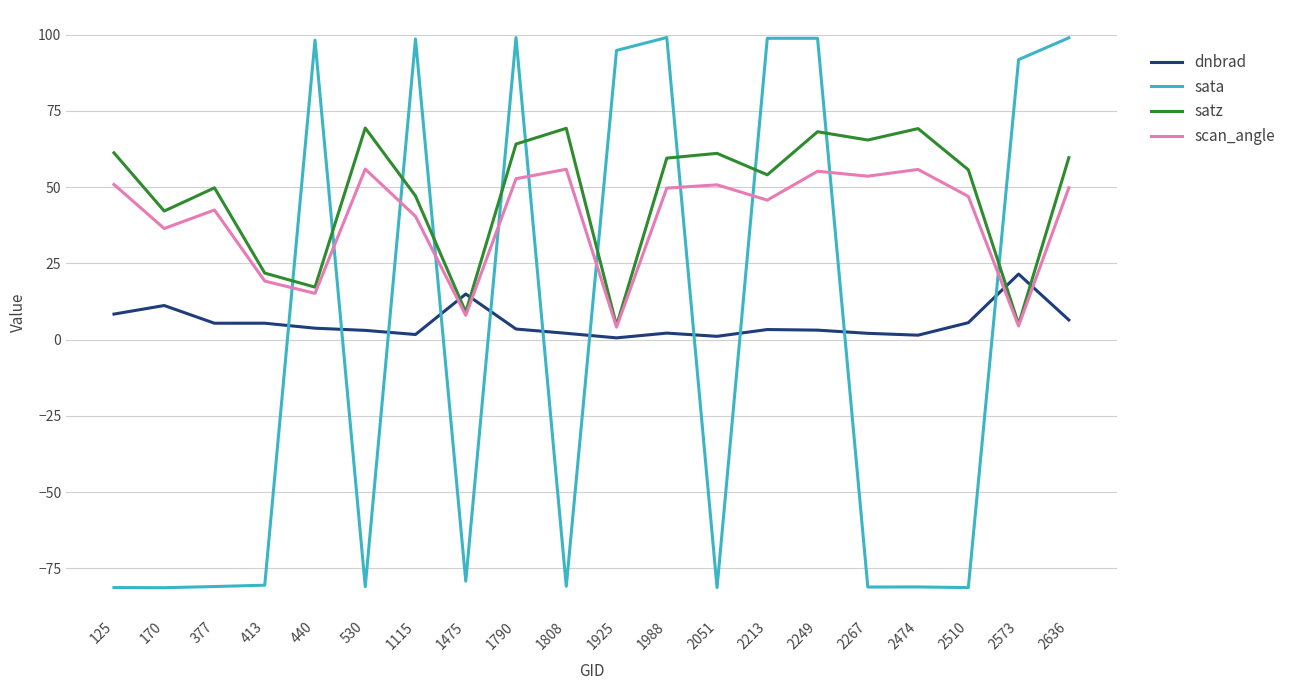

What is the difference between the maximum and minimum values in the satz series?

64.8